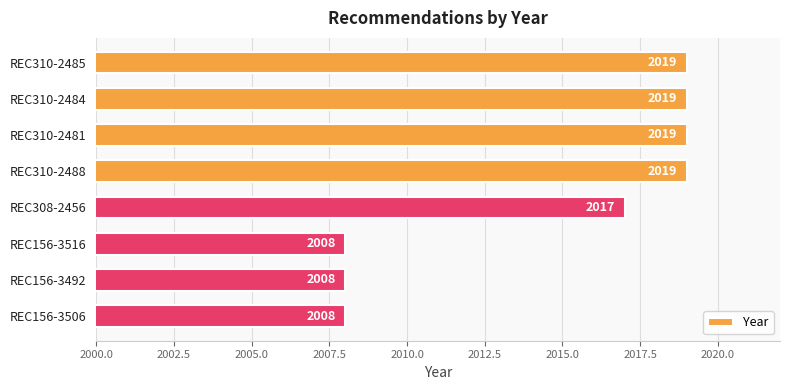

What position from the bottom is REC310-2488?

5